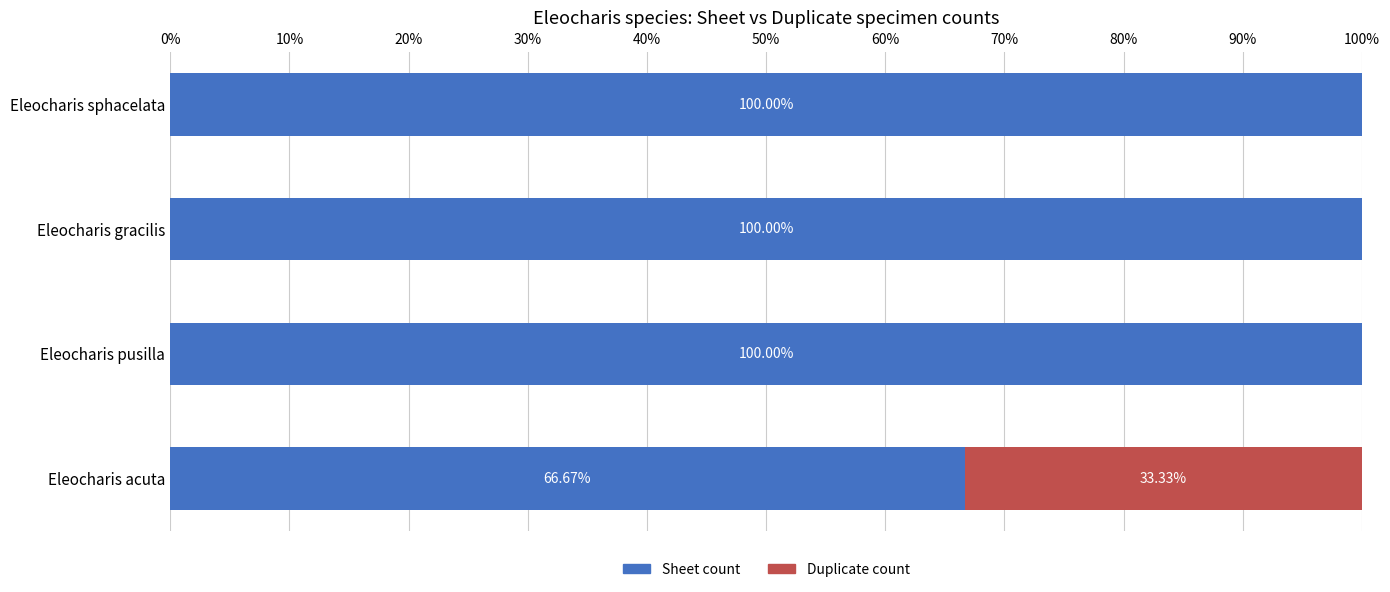

What is the sum of all Sheet count values?

366.7